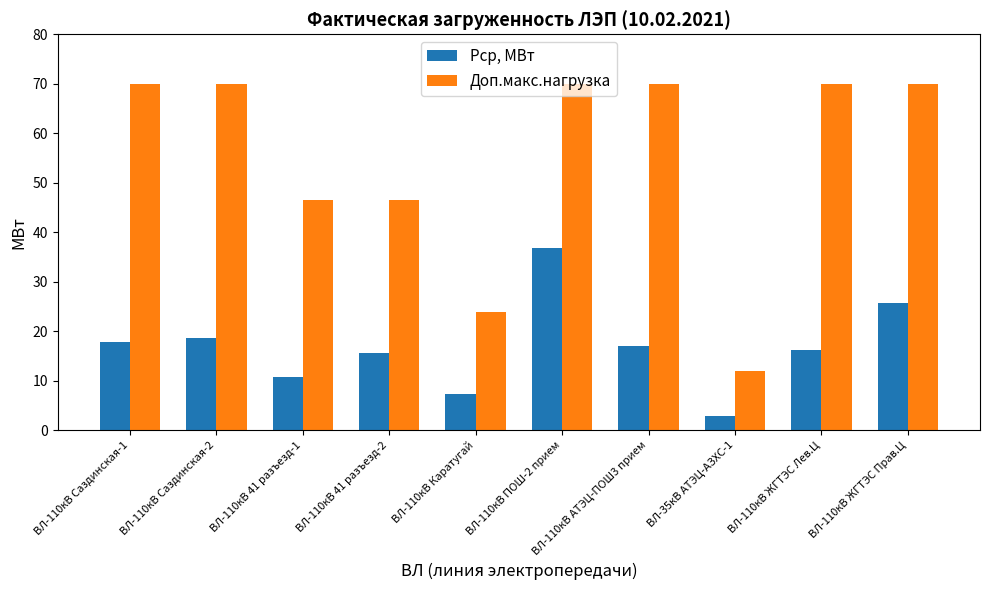

What is the label of the 8th bar from the left?

ВЛ-35кВ АТЭЦ-АЗХС-1